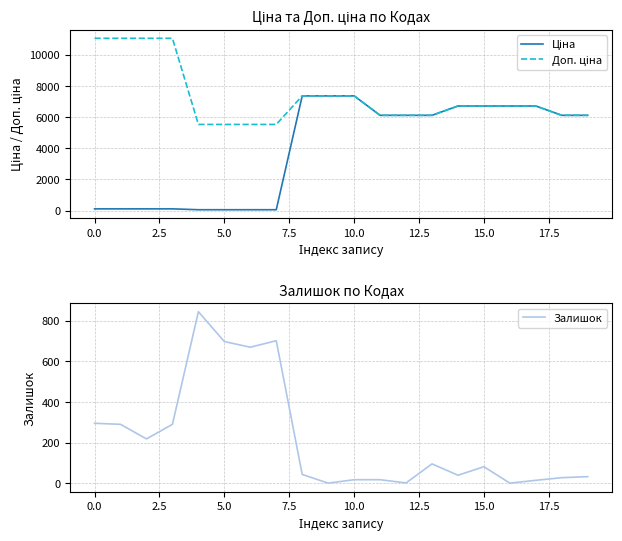

The value of Залишок at 15.0 is 32. True or false?

False